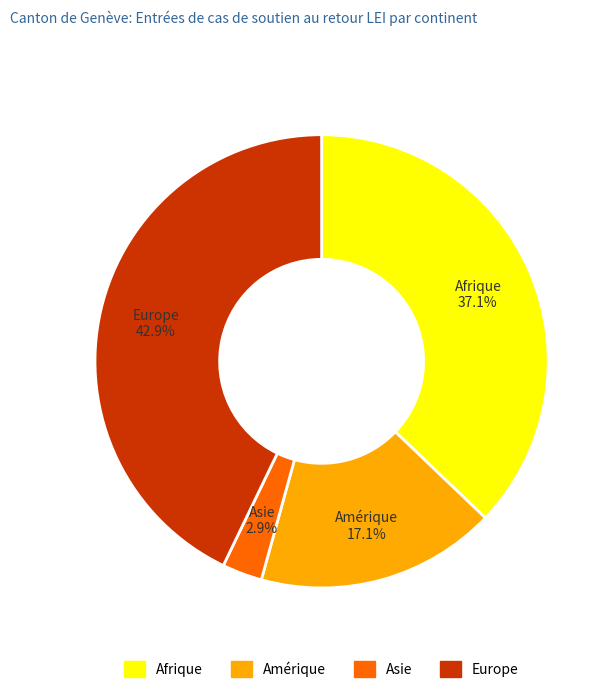

What percentage is the Afrique slice, to the nearest percent?

37%